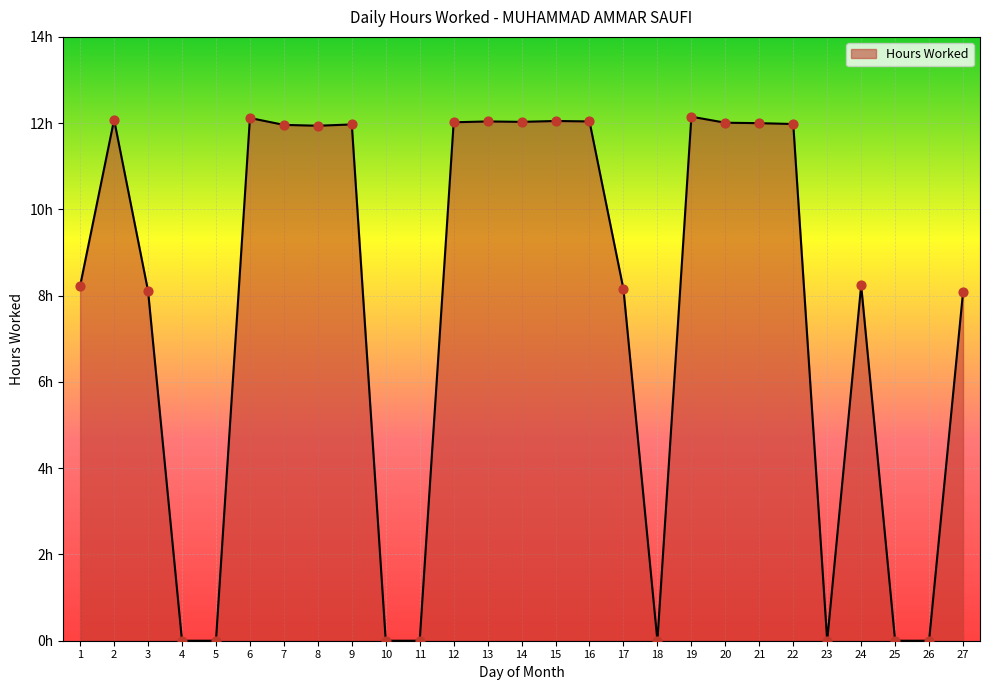

Is this an area chart (filled region under the line)?

Yes